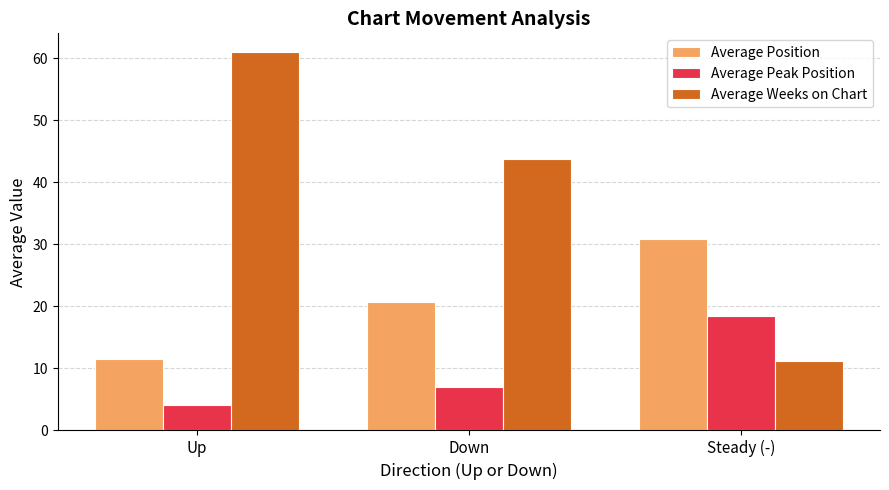

At which category does the chart reach its minimum across all series?

Up